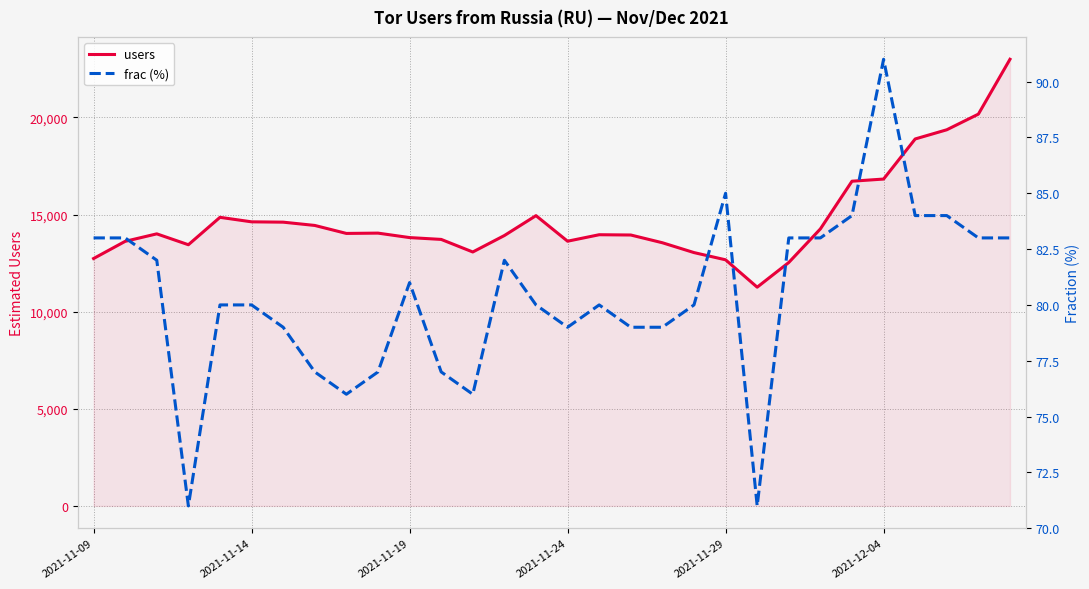

What is the minimum value for users?

11260